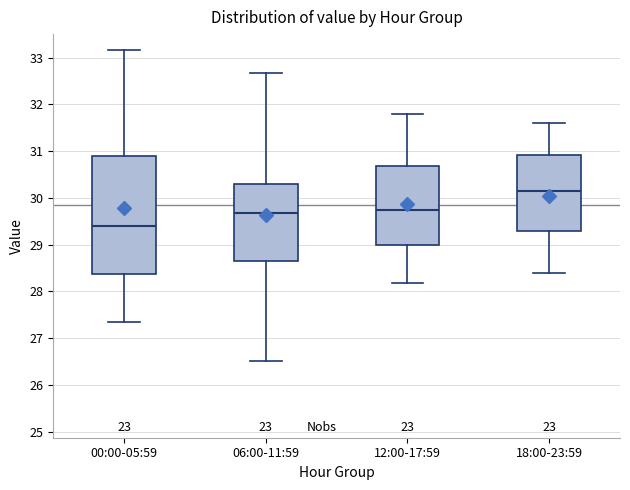

Which box is the tallest, from its lower edge to its upper edge?

00:00-05:59